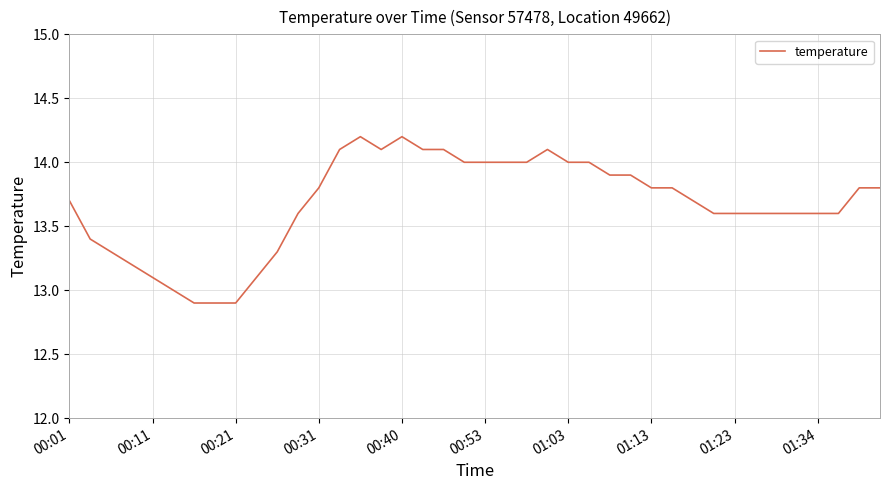

What is the difference between the maximum and minimum values?

1.3